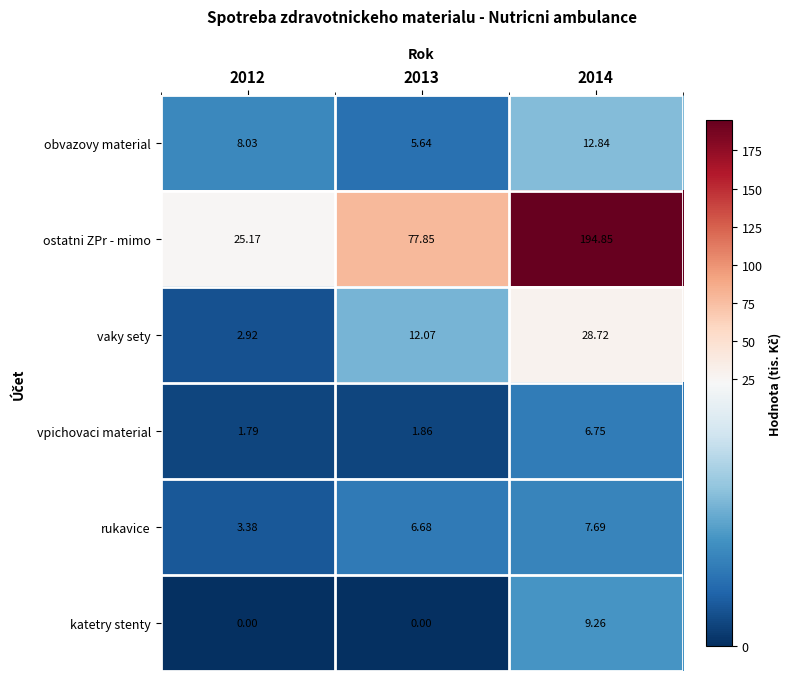

Which series has the largest range (max minus min)?

ostatni ZPr - mimo